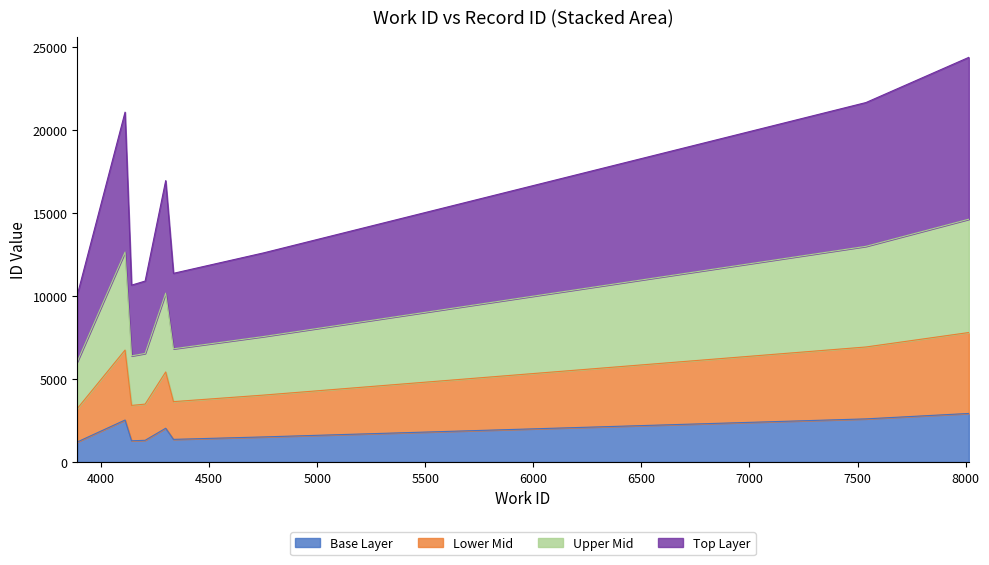

What is the highest value of the Base Layer series?

2925.6